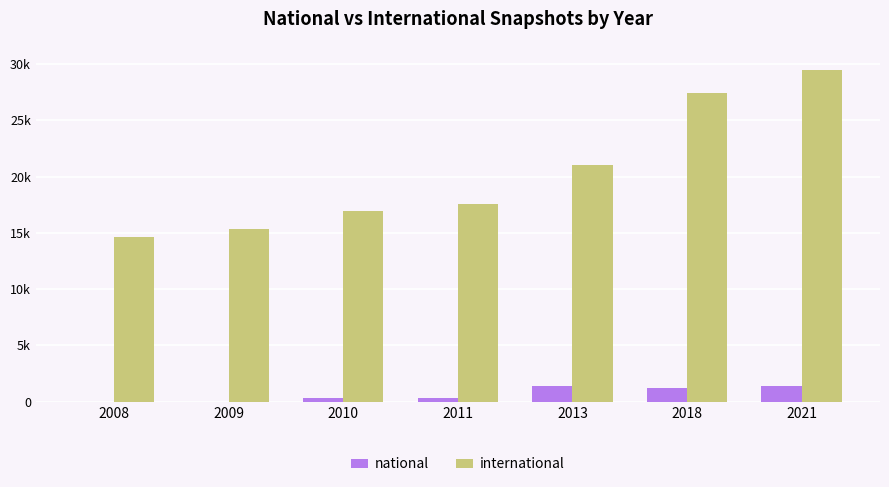

Are the bars grouped side by side (vs. stacked)?

Yes